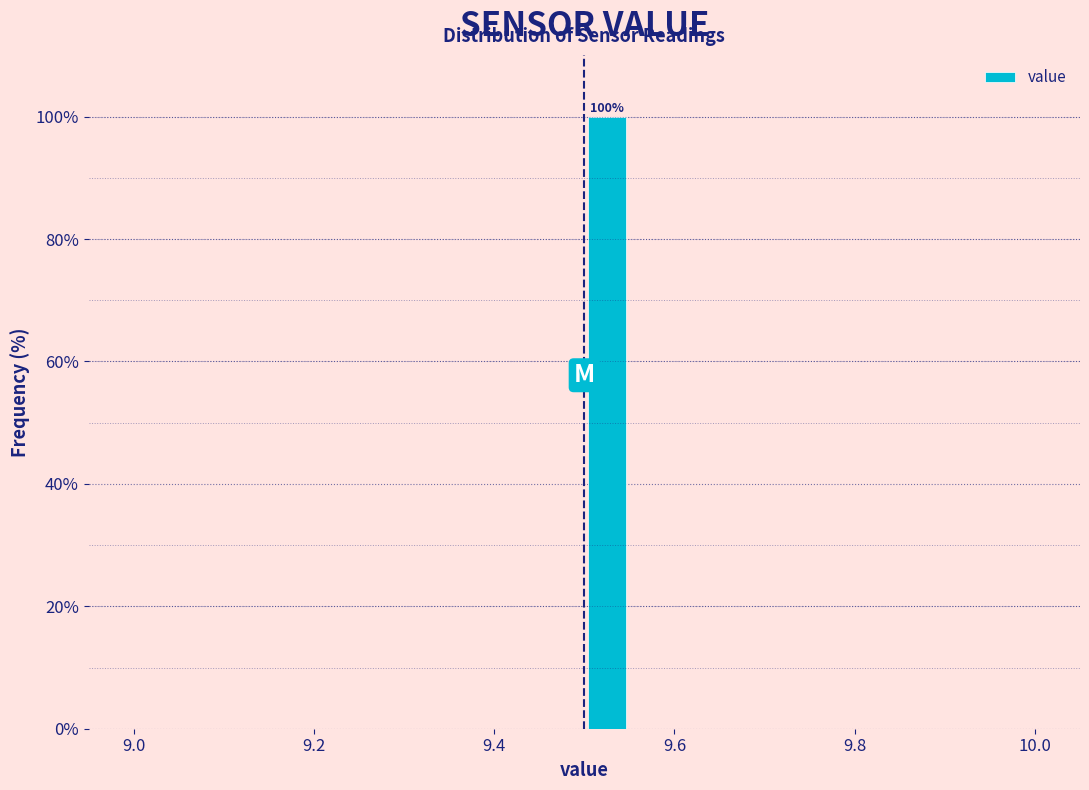

Read against the x-axis, roughly where is the centre of the tallest bar?

9.52